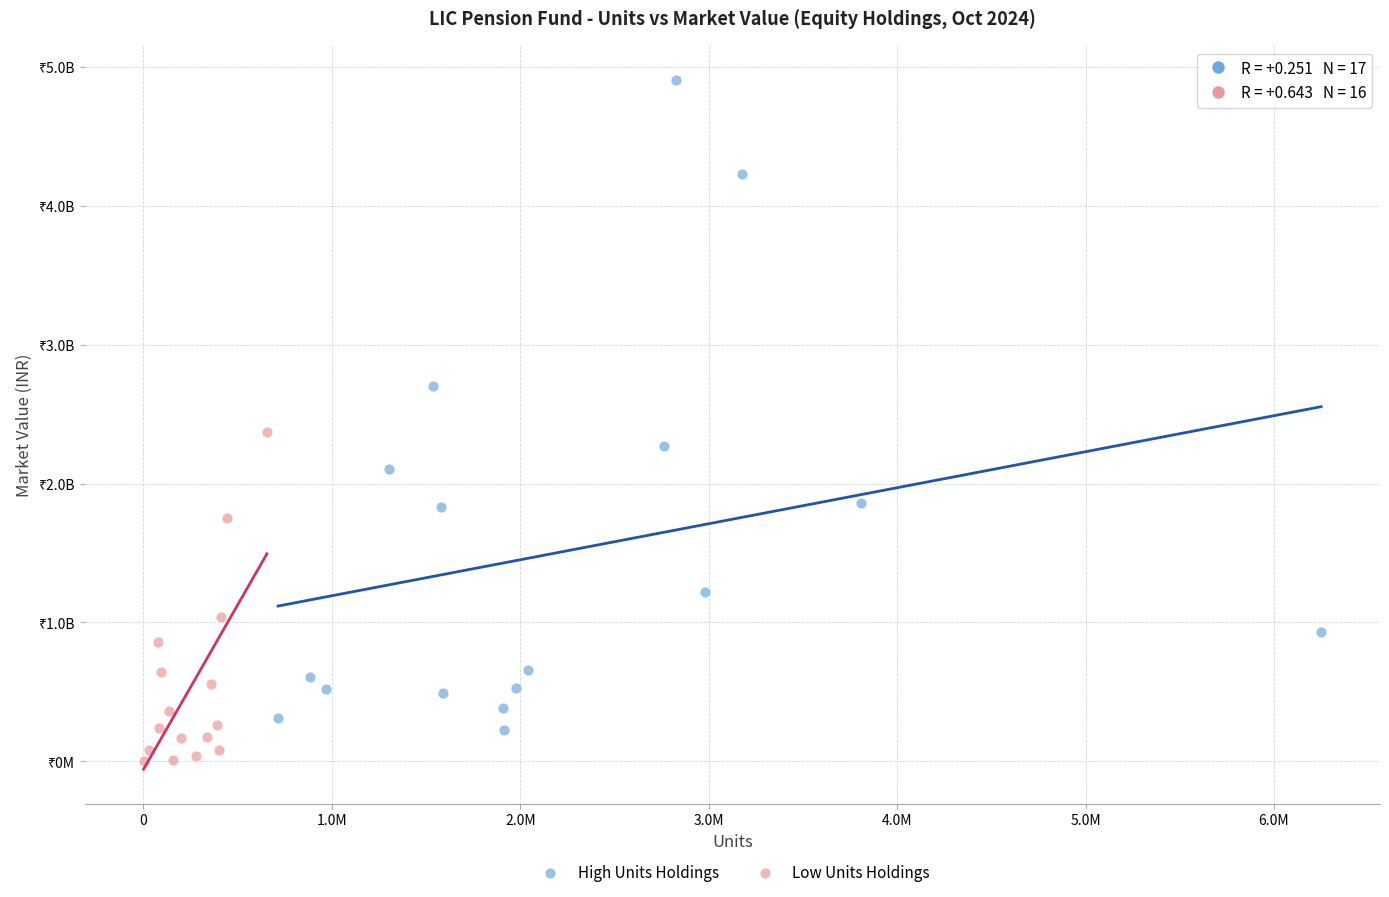

What are all the series names shown in the legend?

High Units Holdings, Low Units Holdings